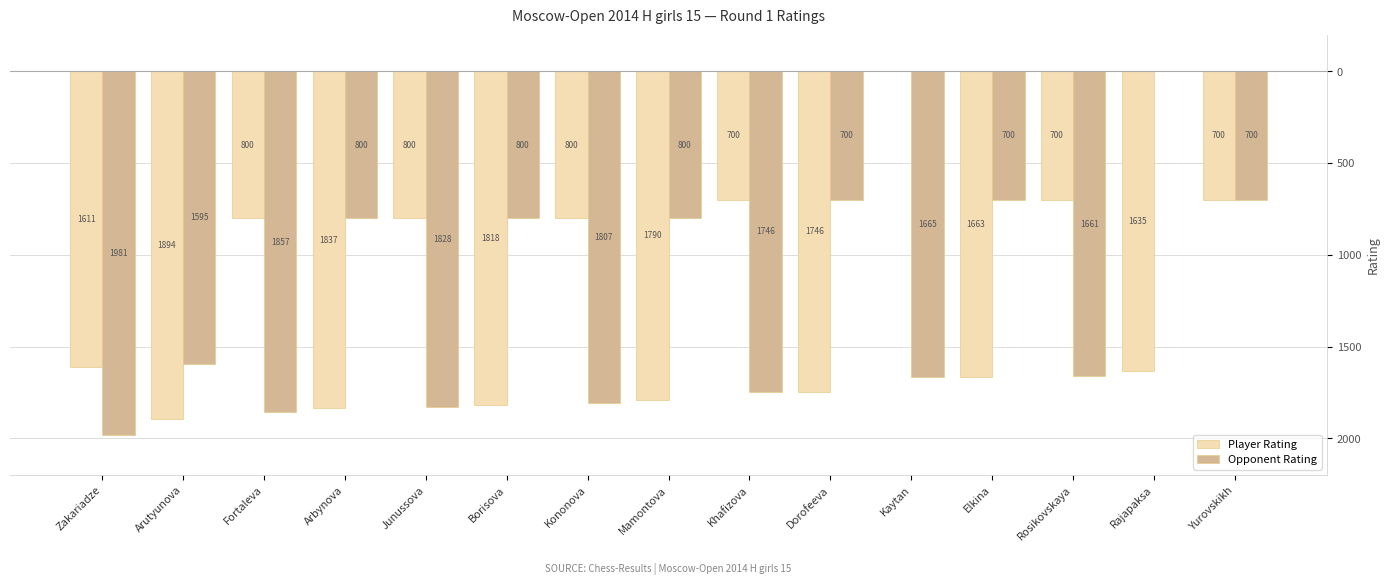

What is the total value across all series at Borisova?

-2618